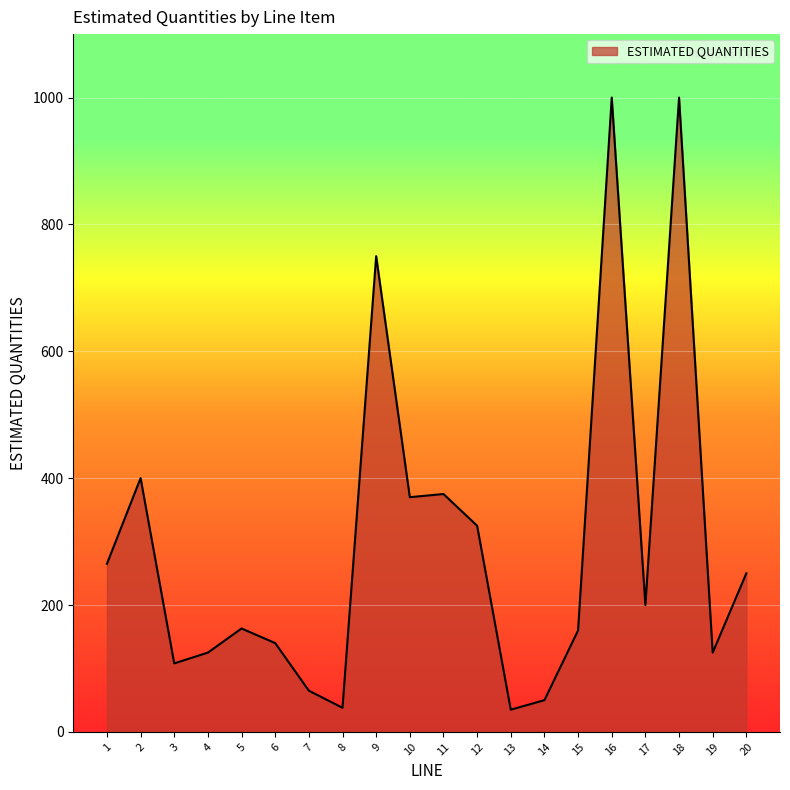

What is the sum of the values at 15 and 13?

195